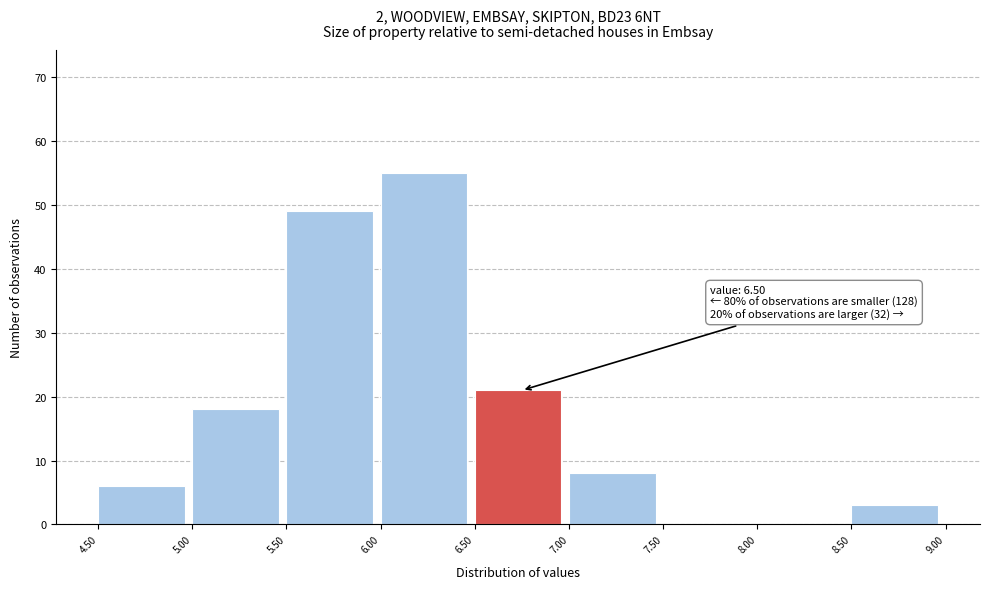

Over which range of the x-axis is the bar tallest?

6.00 to 6.50